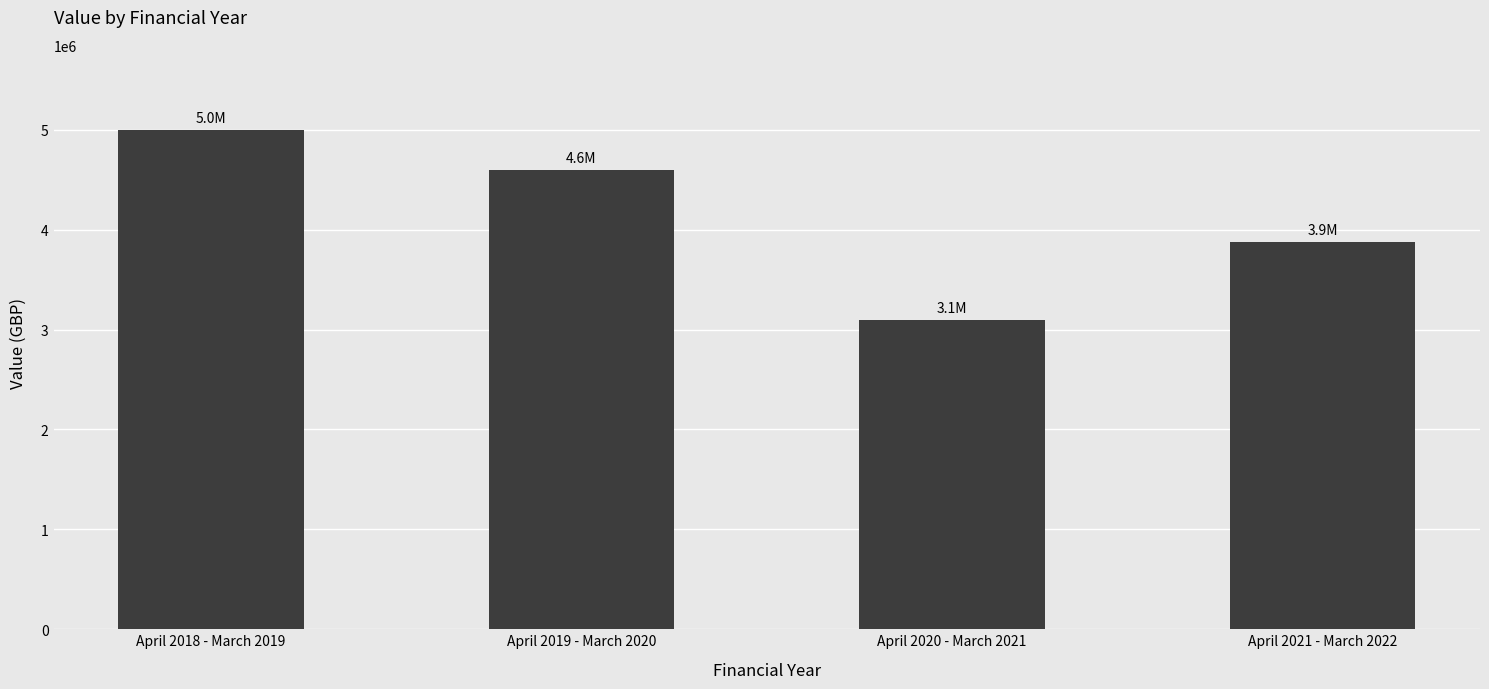

List the labels in order of value, smallest first.

April 2020 - March 2021, April 2021 - March 2022, April 2019 - March 2020, April 2018 - March 2019